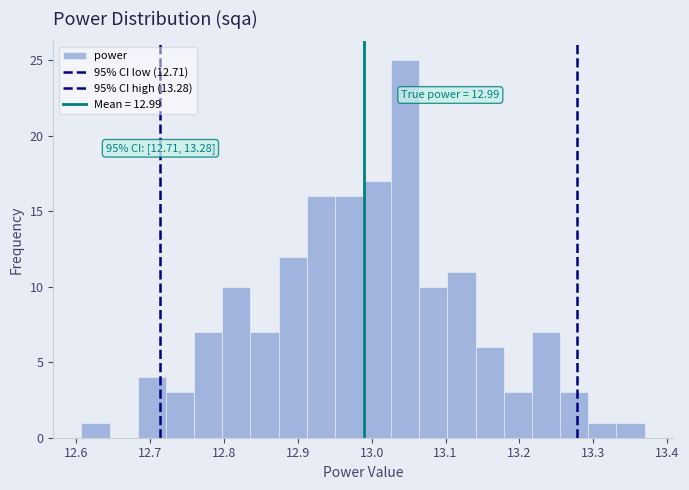

Read against the x-axis, roughly where is the centre of the tallest bar?

13.05